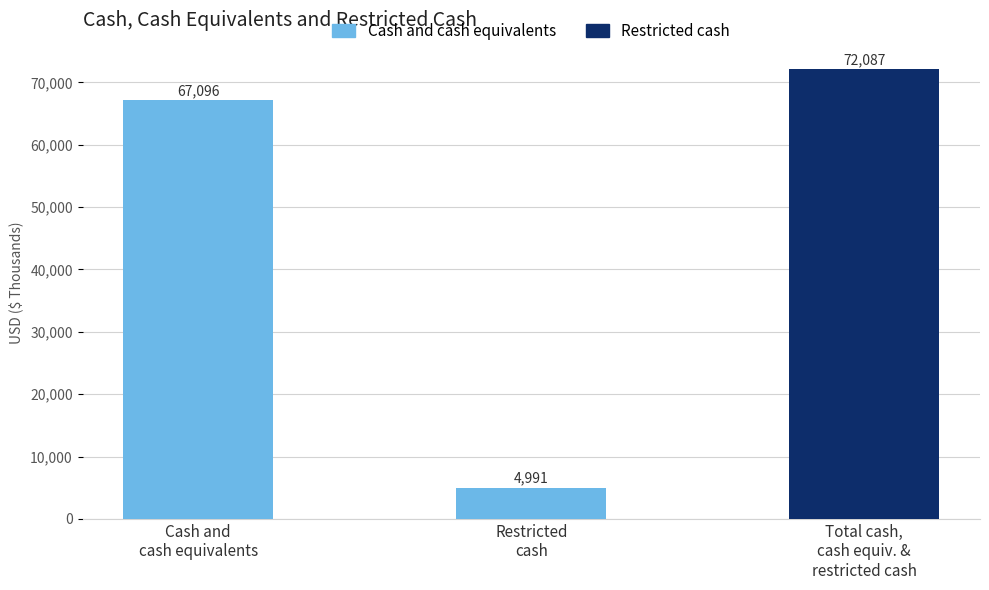

Where is the data nearest to the value 38539?

Cash and
cash equivalents